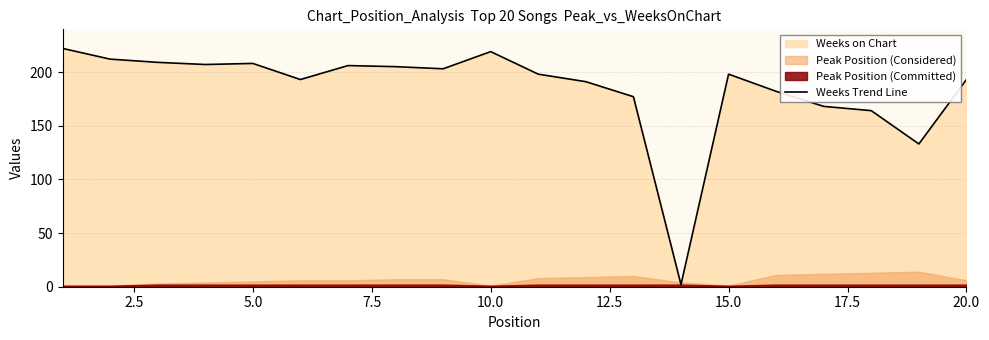

What is the highest value of the Weeks Trend Line series?

222